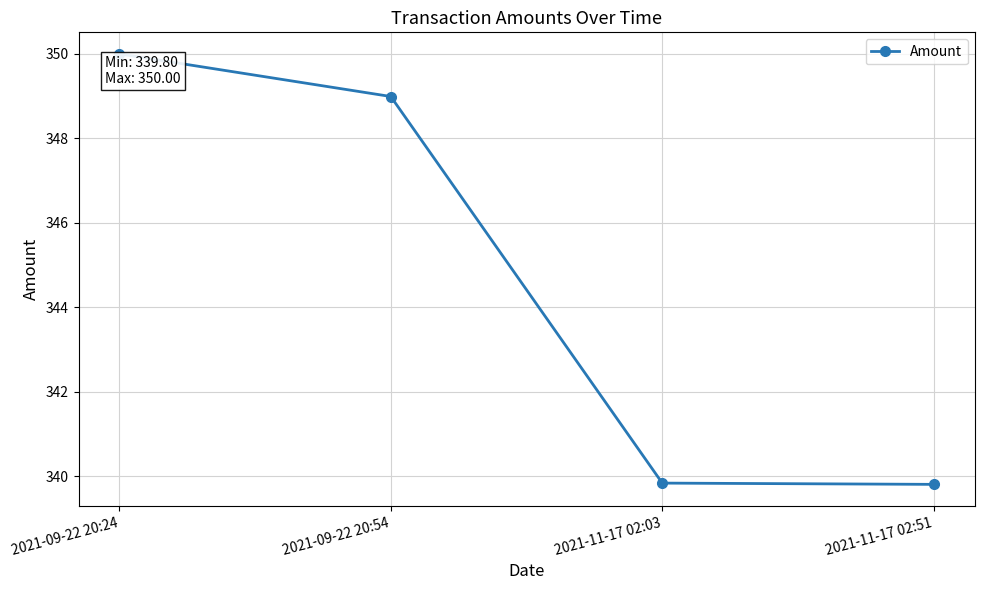

Which has a higher value, 2021-09-22 20:24 or 2021-09-22 20:54?

2021-09-22 20:24